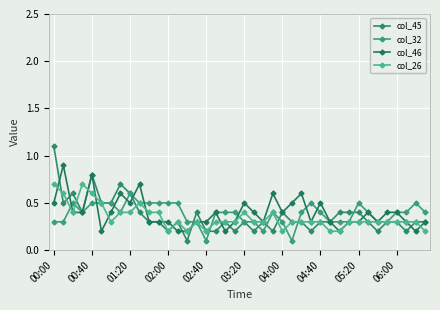

What is the value of the col_26 point at the 10th from the left?

0.5